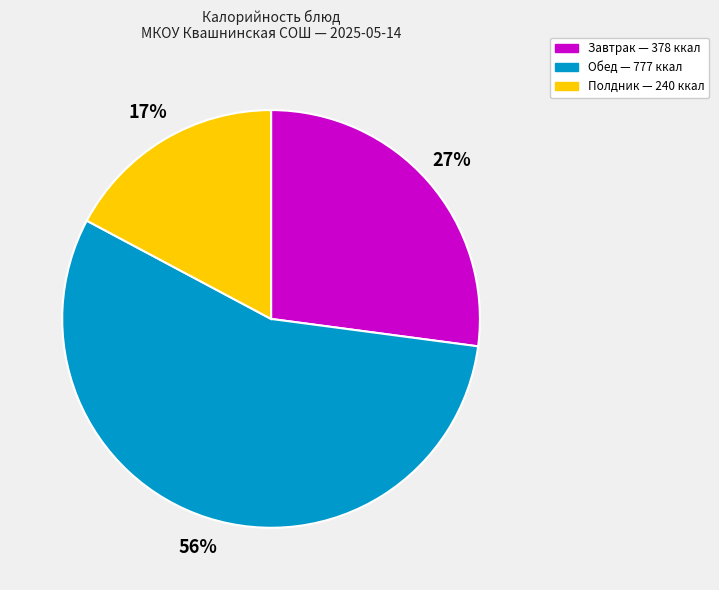

Does any single category account for the majority?

Yes